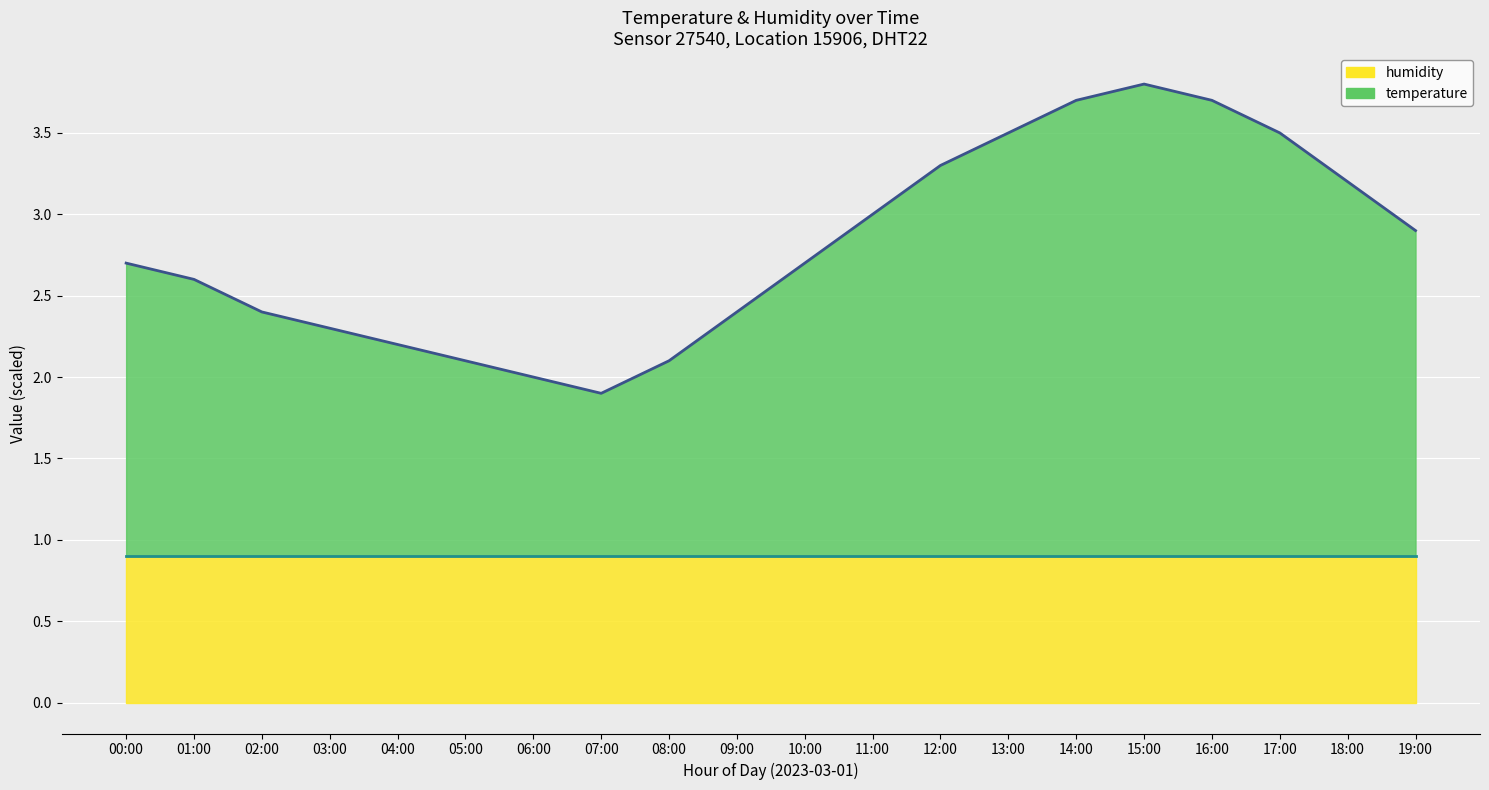

At which category does temperature_line reach its first local peak?

15:00